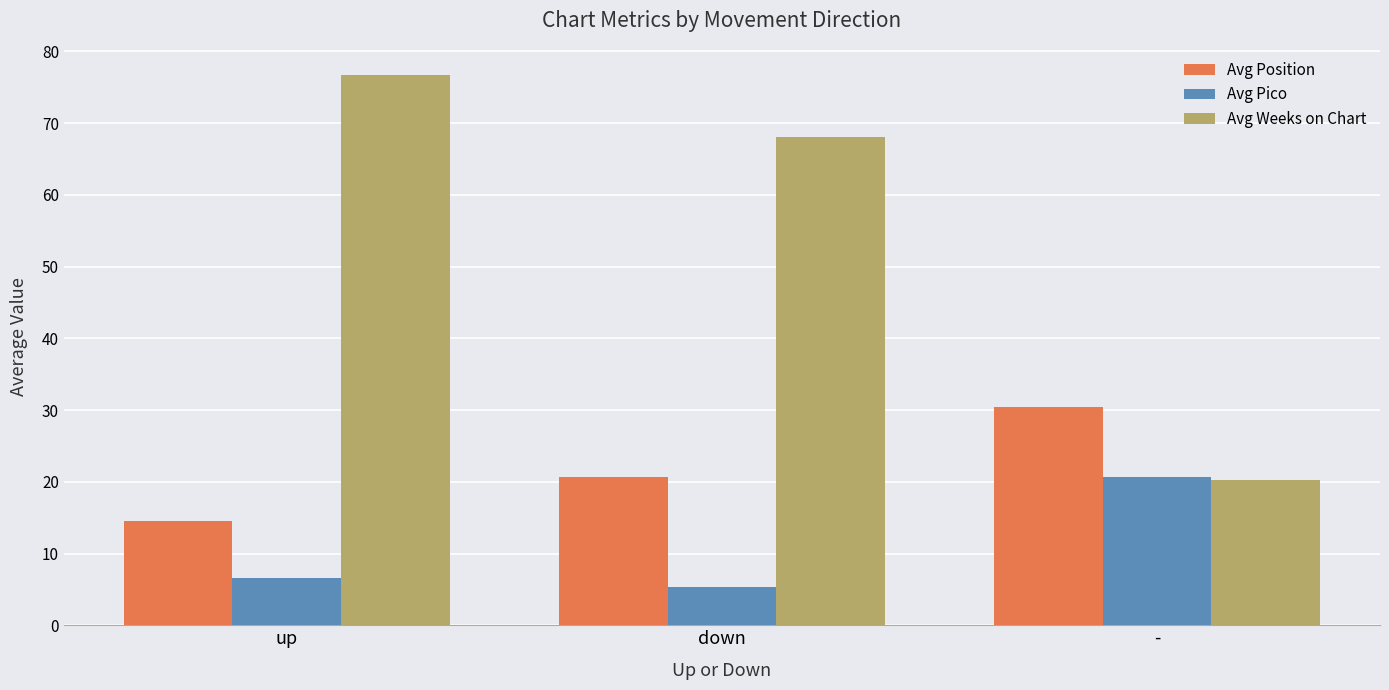

True or false: Avg Pico has a value of 6.7 at up.

True